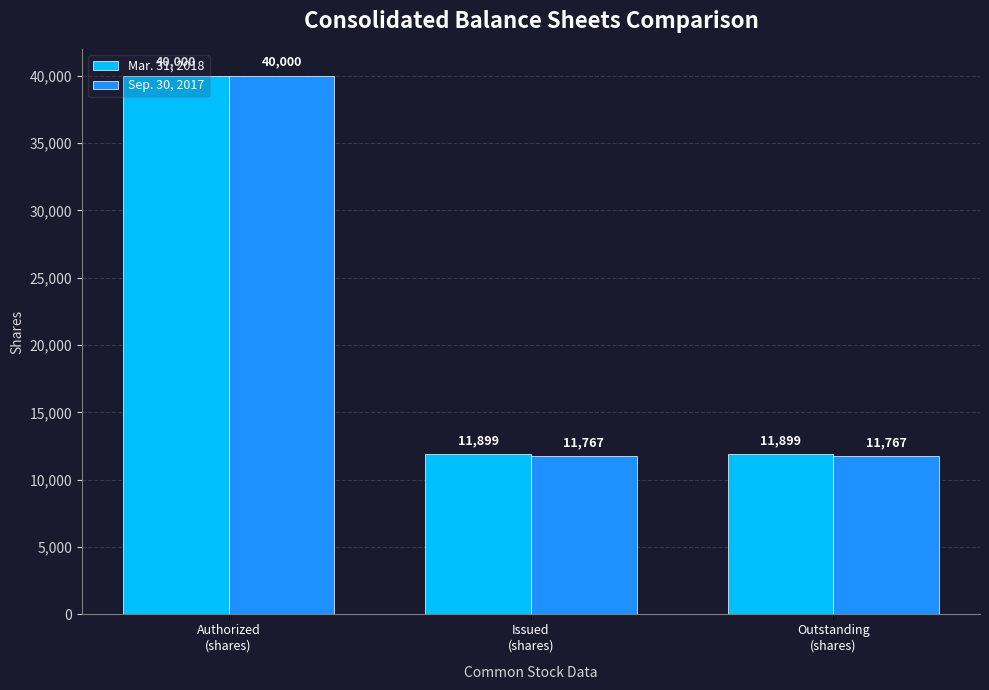

Reading right to left, extract all data points from this chart.

Mar. 31, 2018: Outstanding
(shares)=11899	Issued
(shares)=11899	Authorized
(shares)=40000
Sep. 30, 2017: Outstanding
(shares)=11767	Issued
(shares)=11767	Authorized
(shares)=40000